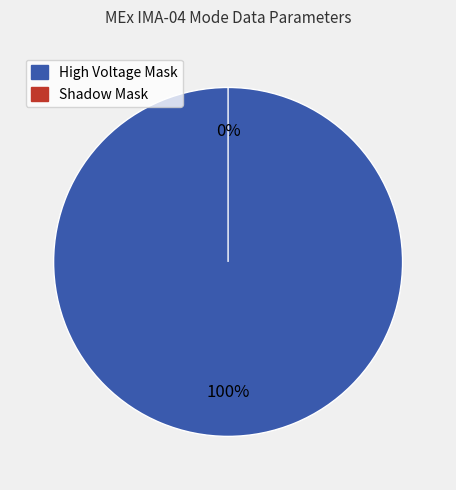

What percentage do High Voltage Mask and Shadow Mask together represent?

100.0%